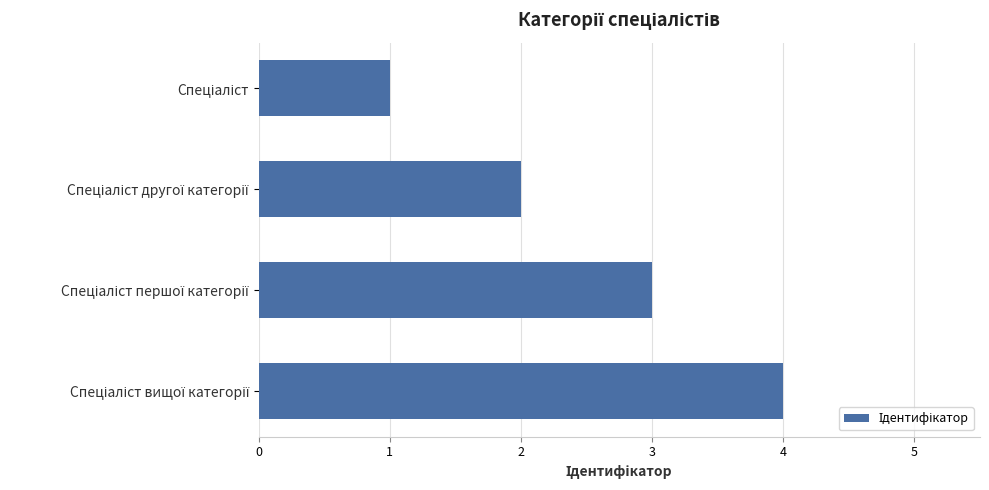

How many bars are there in total?

4